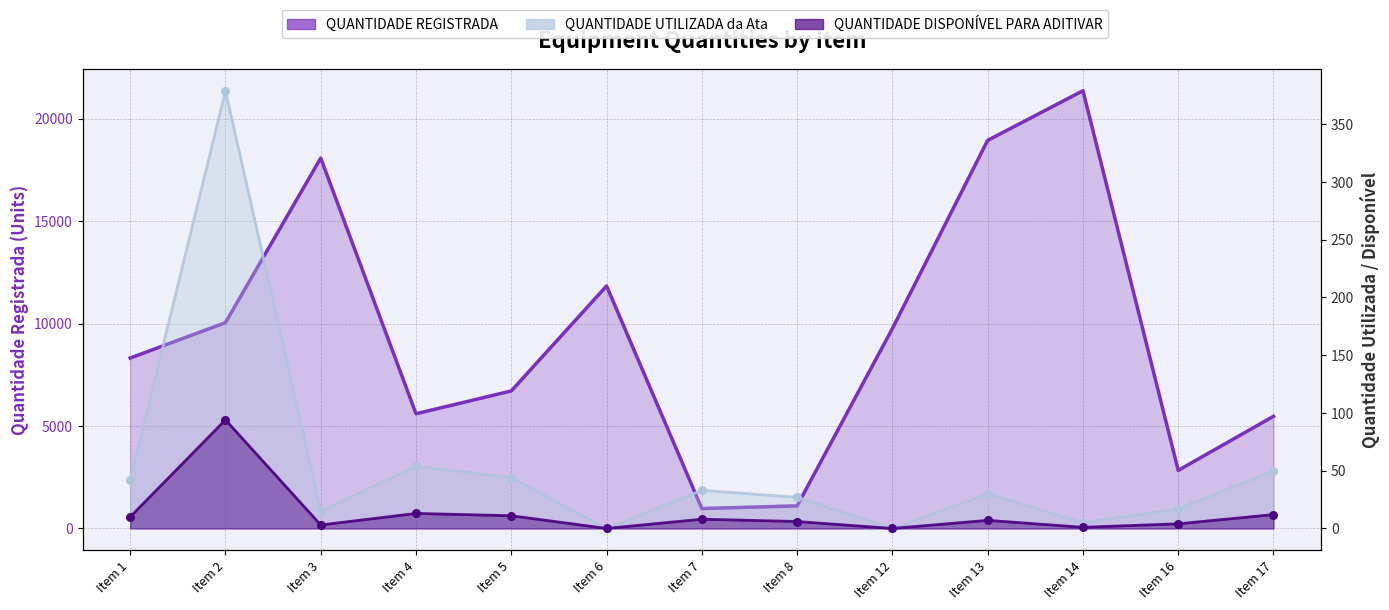

At how many categories does at least one series exceed 16369?

3